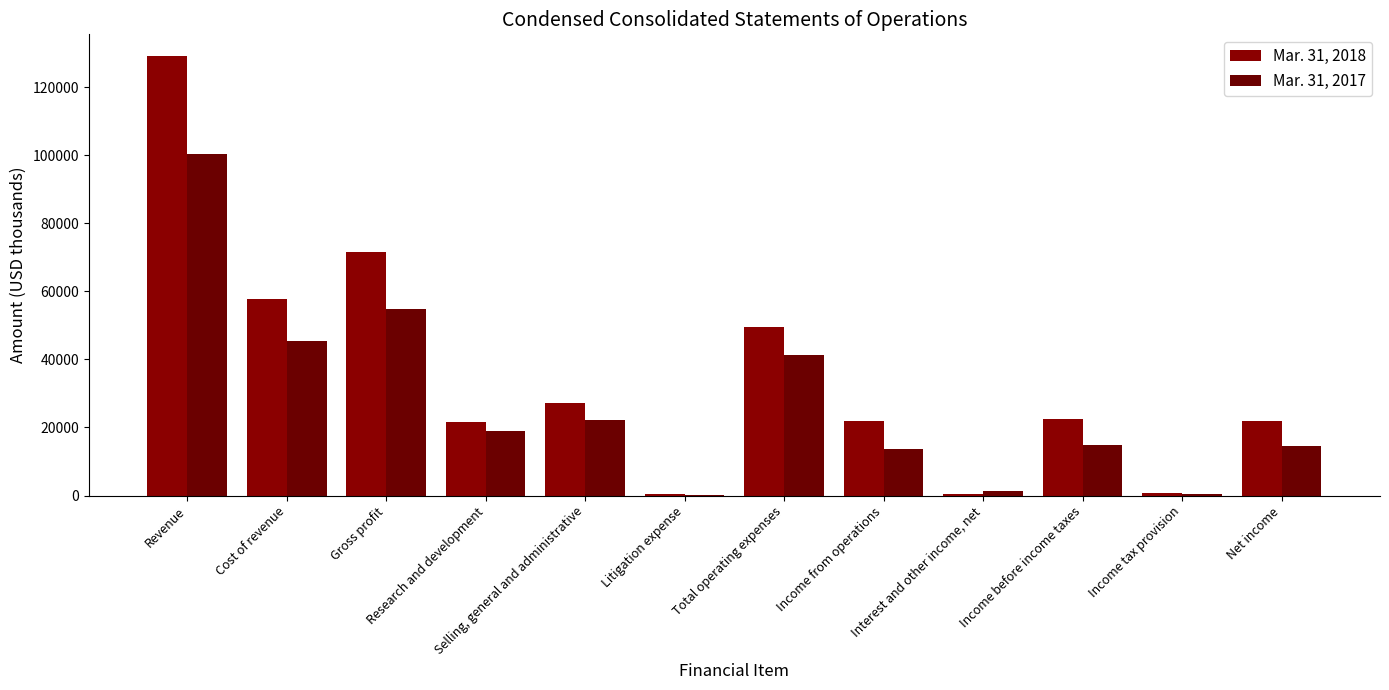

How many data points does each series have?

12